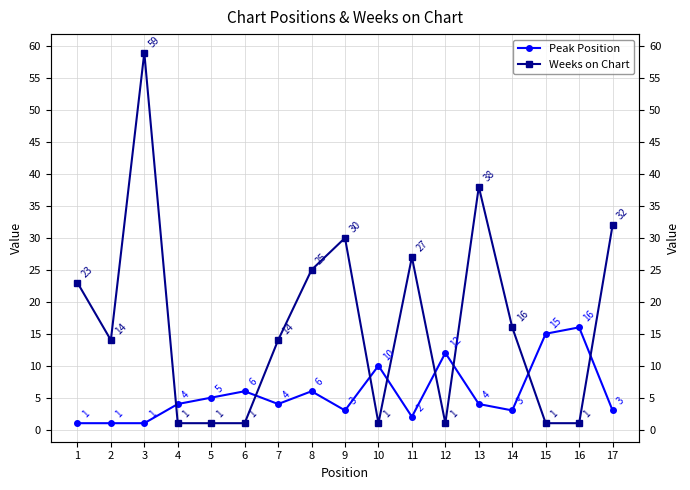

What is the difference between the maximum and minimum values in the Weeks on Chart series?

58